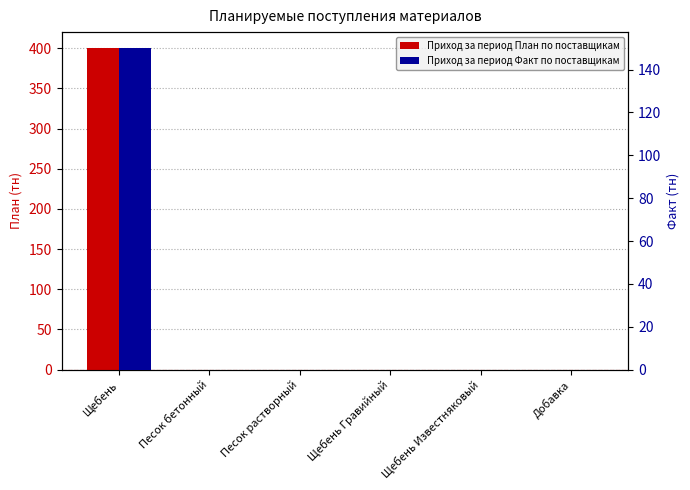

At Щебень Известняковый, list the series in order from smallest to largest.

Приход за период План по поставщикам, Приход за период Факт по поставщикам